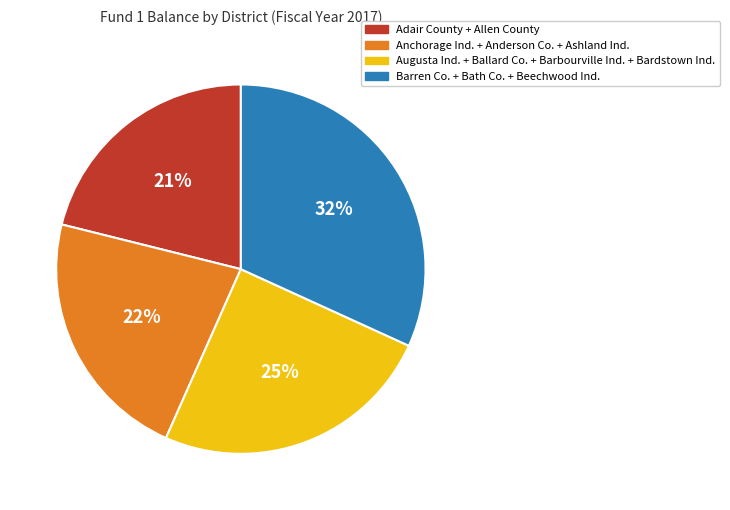

Is the sum of Augusta Ind. + Ballard Co. + Barbourville Ind. + Bardstown Ind. and Barren Co. + Bath Co. + Beechwood Ind. greater than half?

Yes